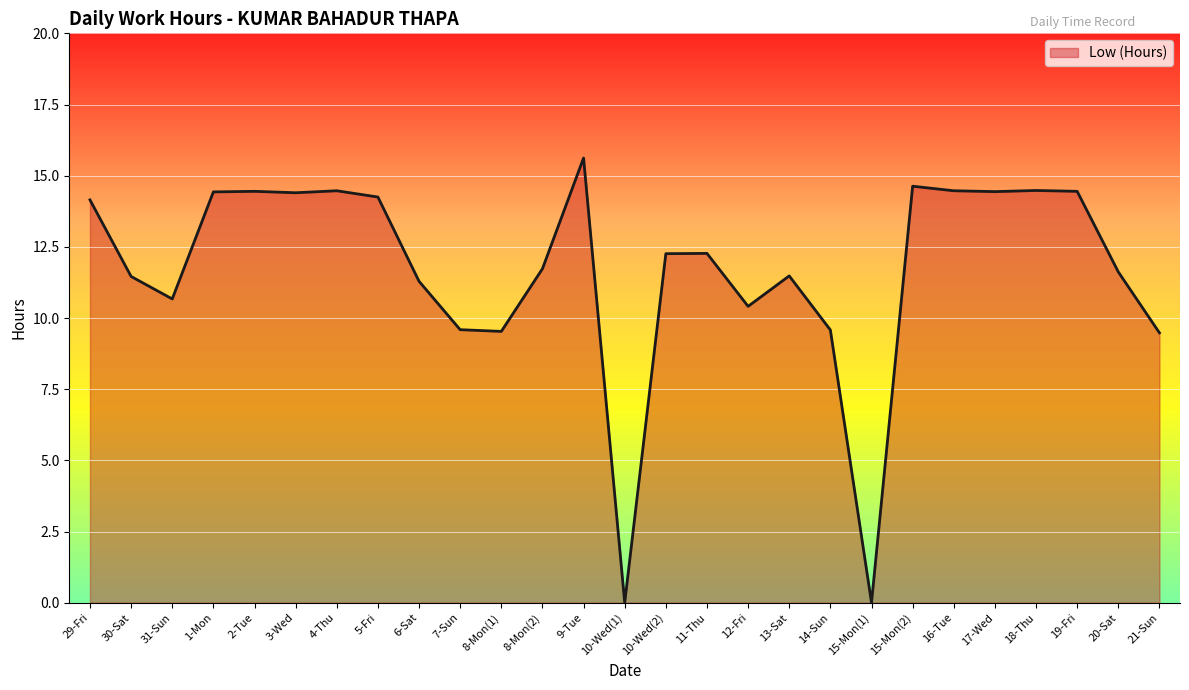

True or false: the data shows 12.3 at 11-Thu.

True